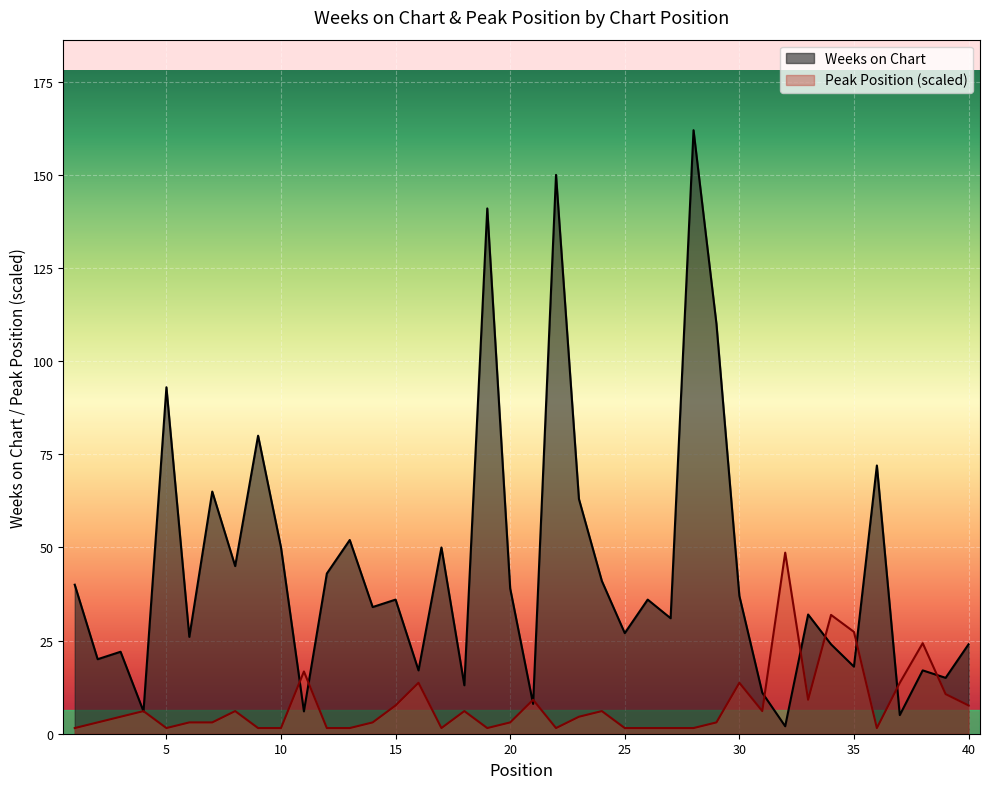

The value of Weeks on Chart at 12 is 43.0. True or false?

True